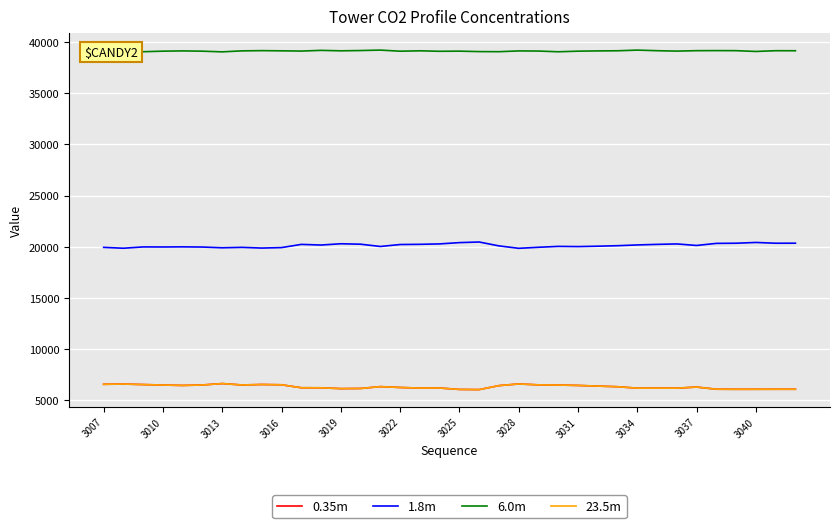

True or false: 23.5m and 1.8m cross at least once.

False